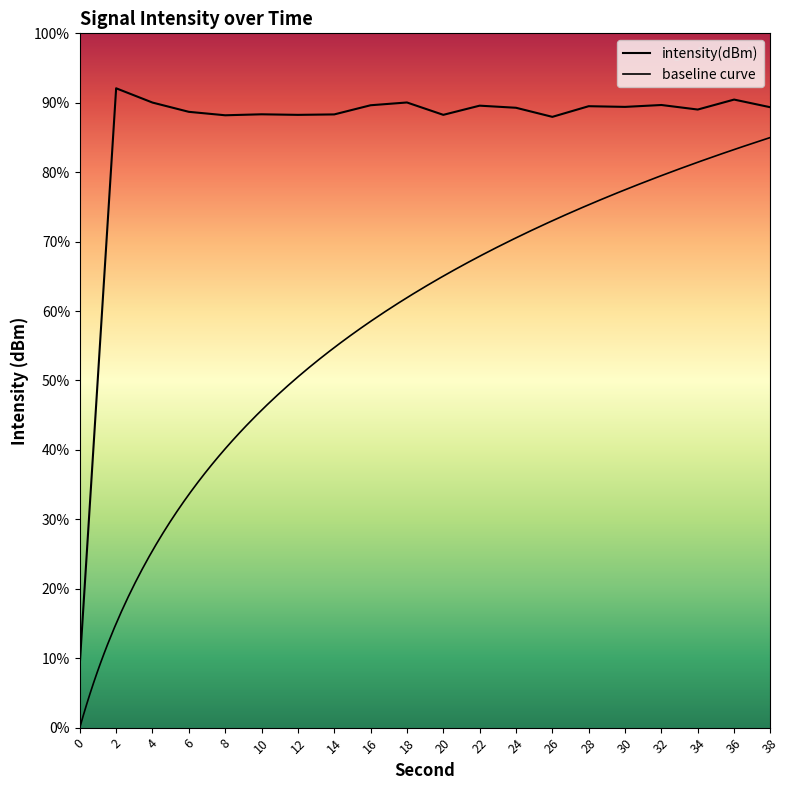

True or false: the data shows -32.5 at 6.

False